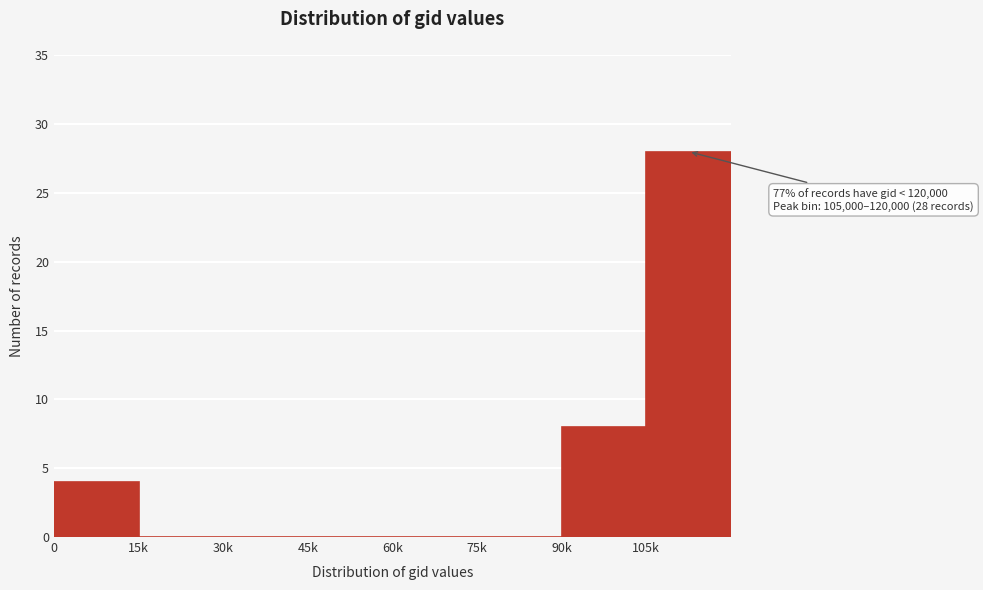

Reading right to left, transcribe all the data shown in this chart.

105k=28	90k=8	75k=0	60k=0	45k=0	30k=0	15k=0	0=4